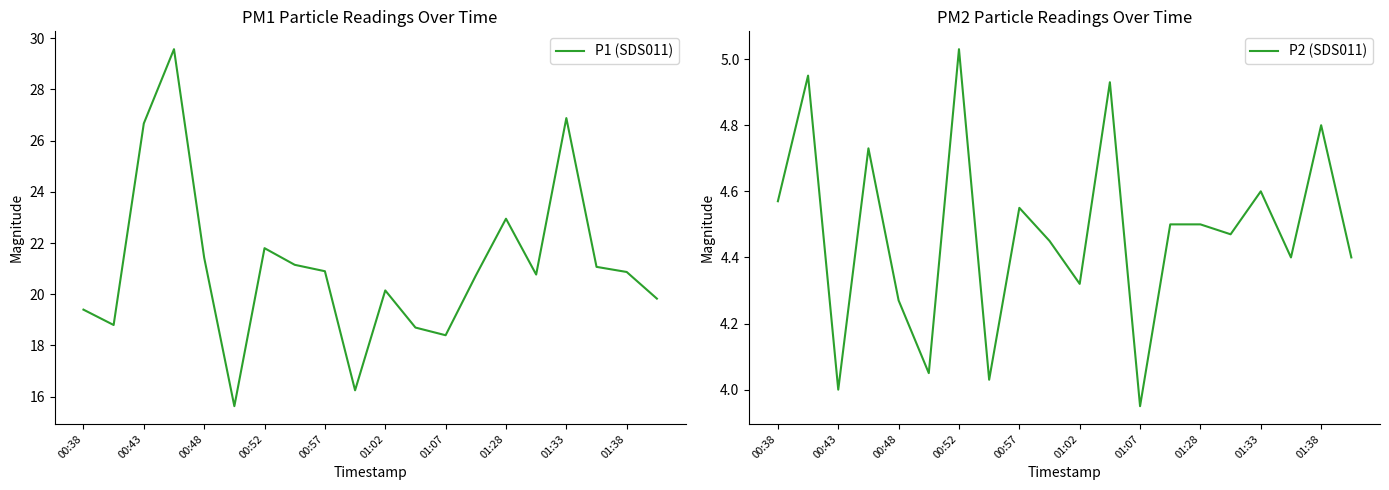

Reading left to right, what are all the values shown in this chart?

P1 (SDS011): 19.4	18.8	26.7	29.6	21.4	15.6	21.8	21.1	20.9	16.2	20.1	18.7	18.4	20.7	22.9	20.8	26.9	21.1	20.9	19.8
P2 (SDS011): 4.6	5.0	4.0	4.7	4.3	4.0	5.0	4.0	4.5	4.5	4.3	4.9	4.0	4.5	4.5	4.5	4.6	4.4	4.8	4.4